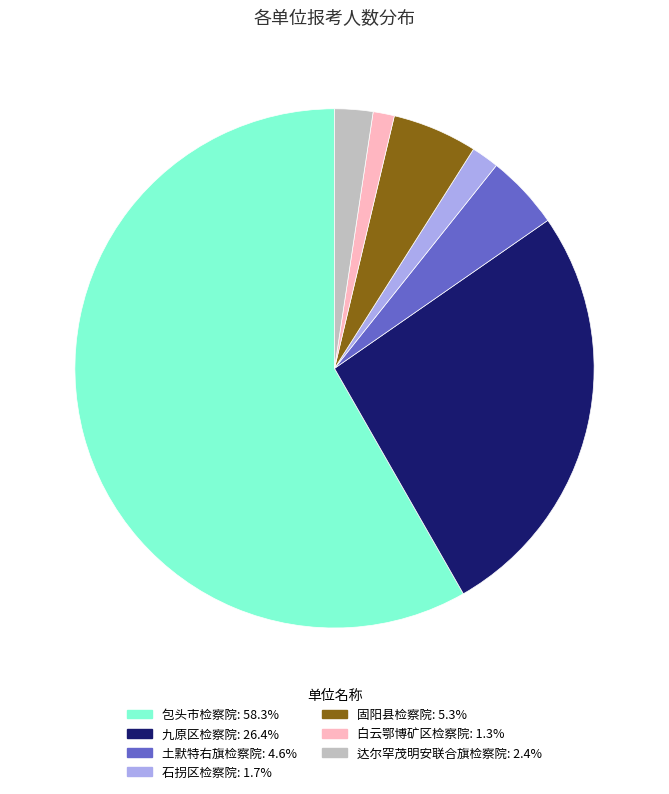

What is the ratio of the value at 包头市检察院 to the value at 白云鄂博矿区检察院?

44.0